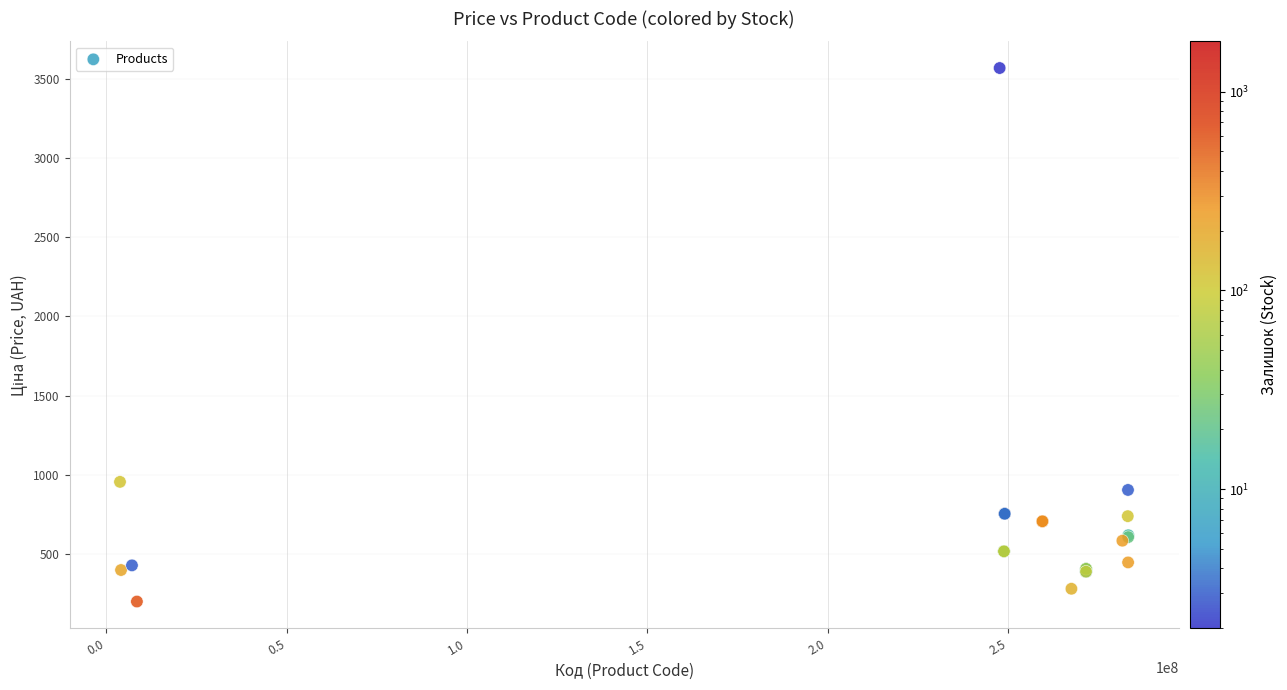

What Y value in the scatter plot is closest to 1883?

954.6